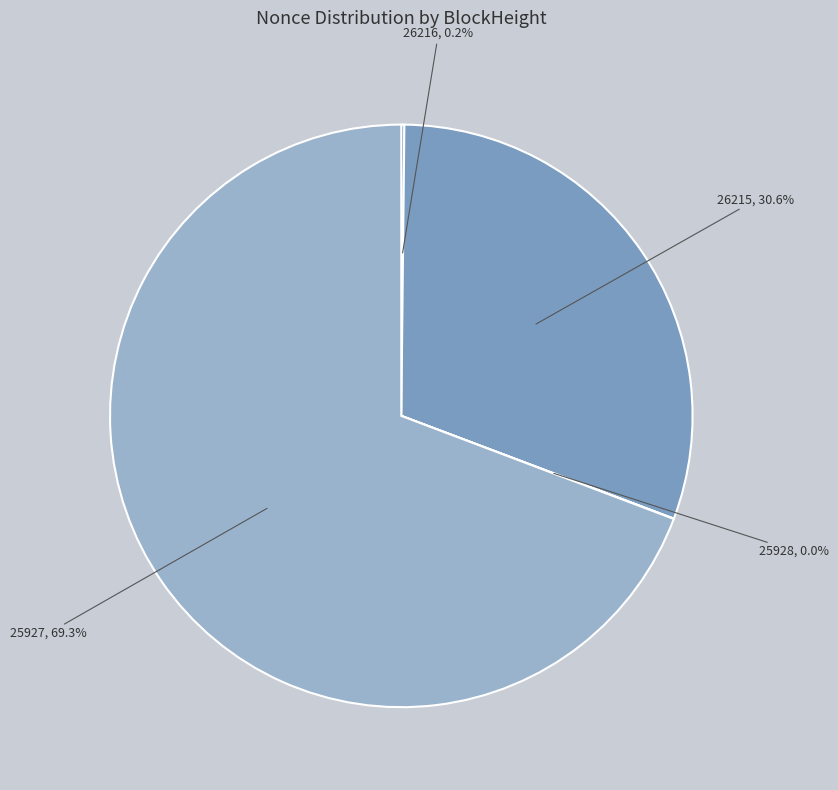

Which category has the biggest portion of the pie?

25927